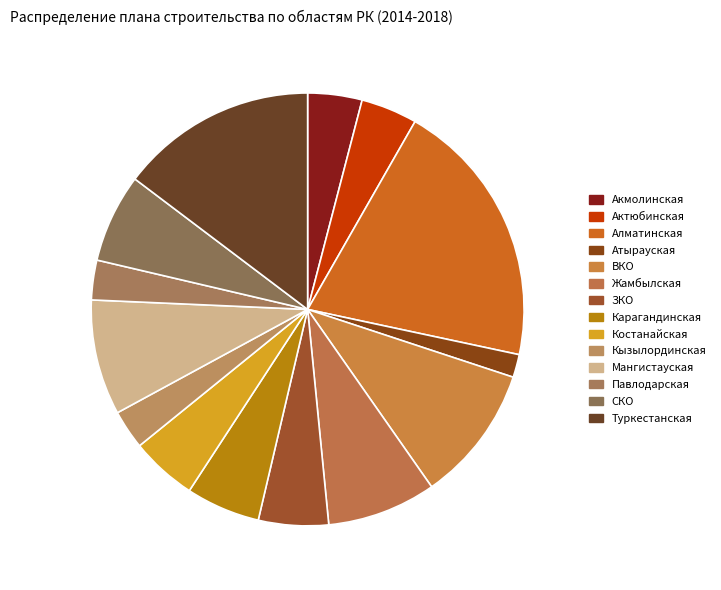

To the nearest percent, what is the difference between the largest and smallest slice percentages?

18%